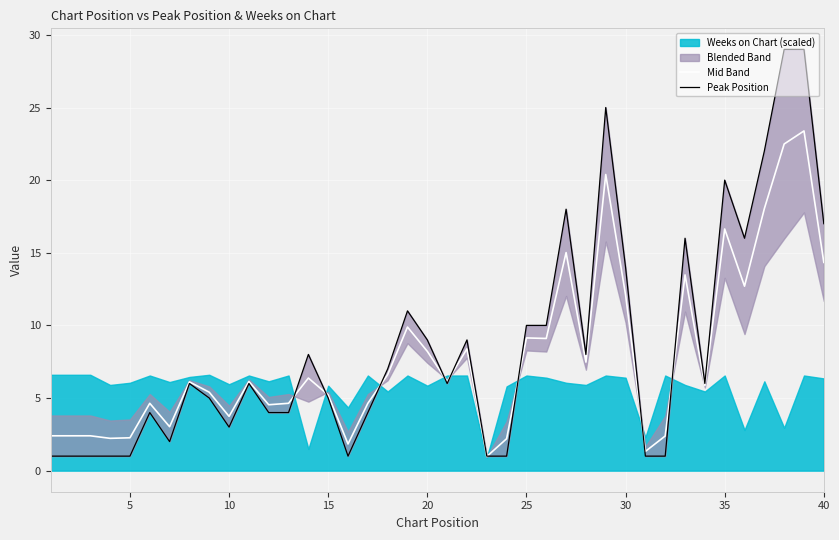

Is it true that Mid Band equals 3.7 at 10?

True